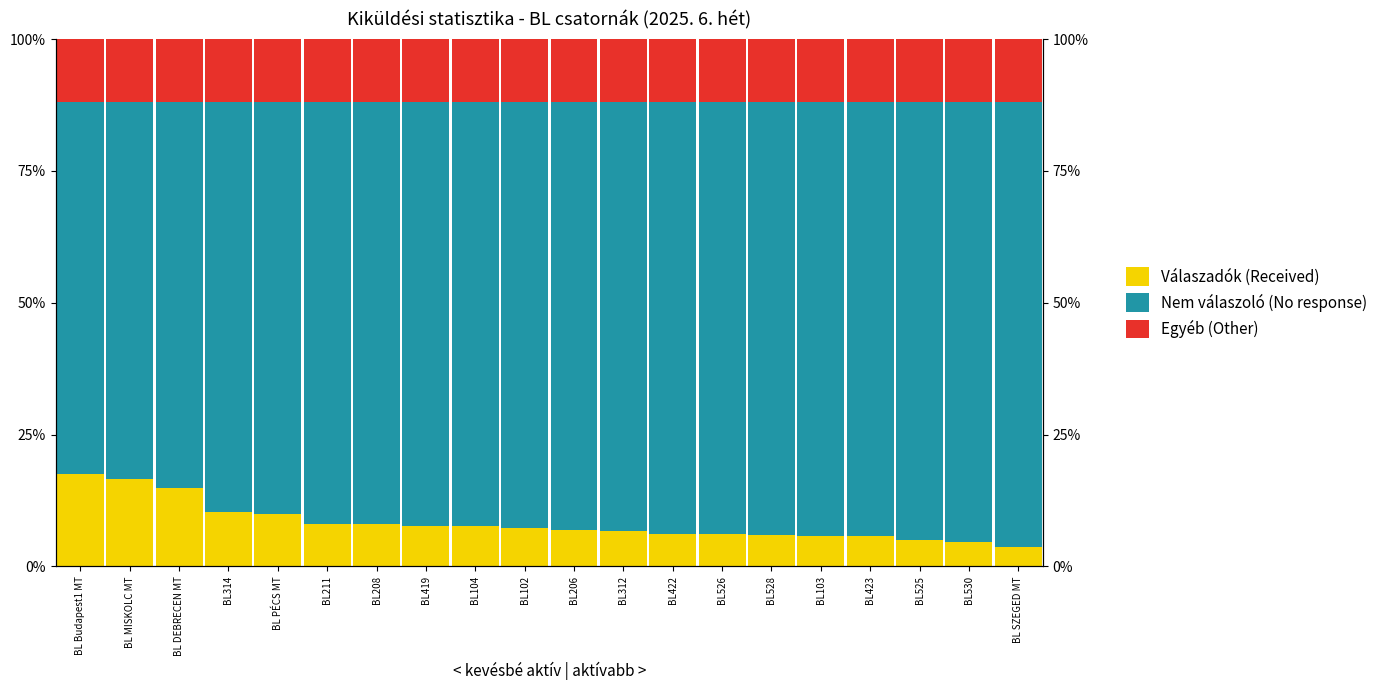

What is the label of the 4th bar from the right?

BL423